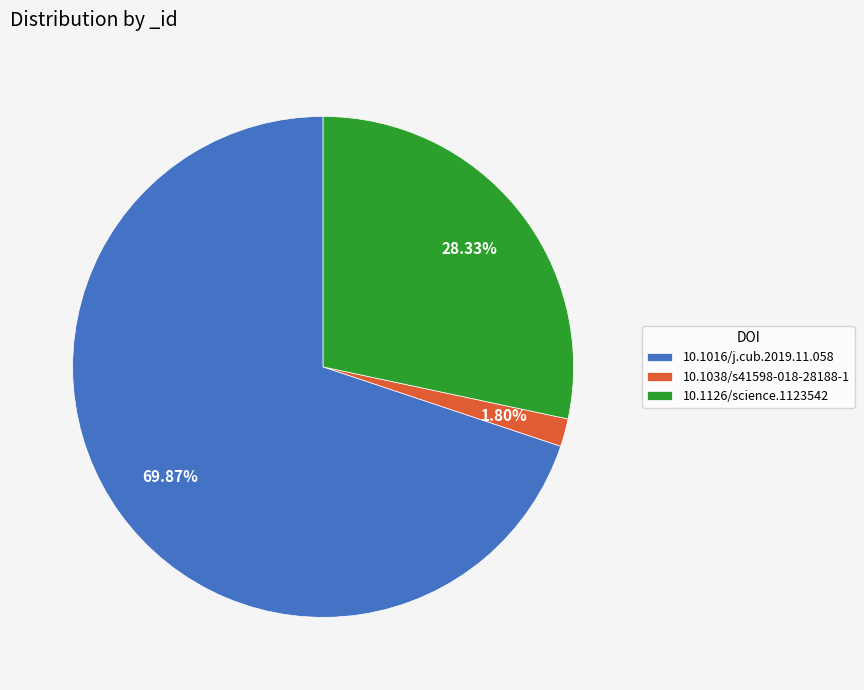

Approximately how many times larger is the value at 10.1126/science.1123542 compared to 10.1016/j.cub.2019.11.058?

0.4